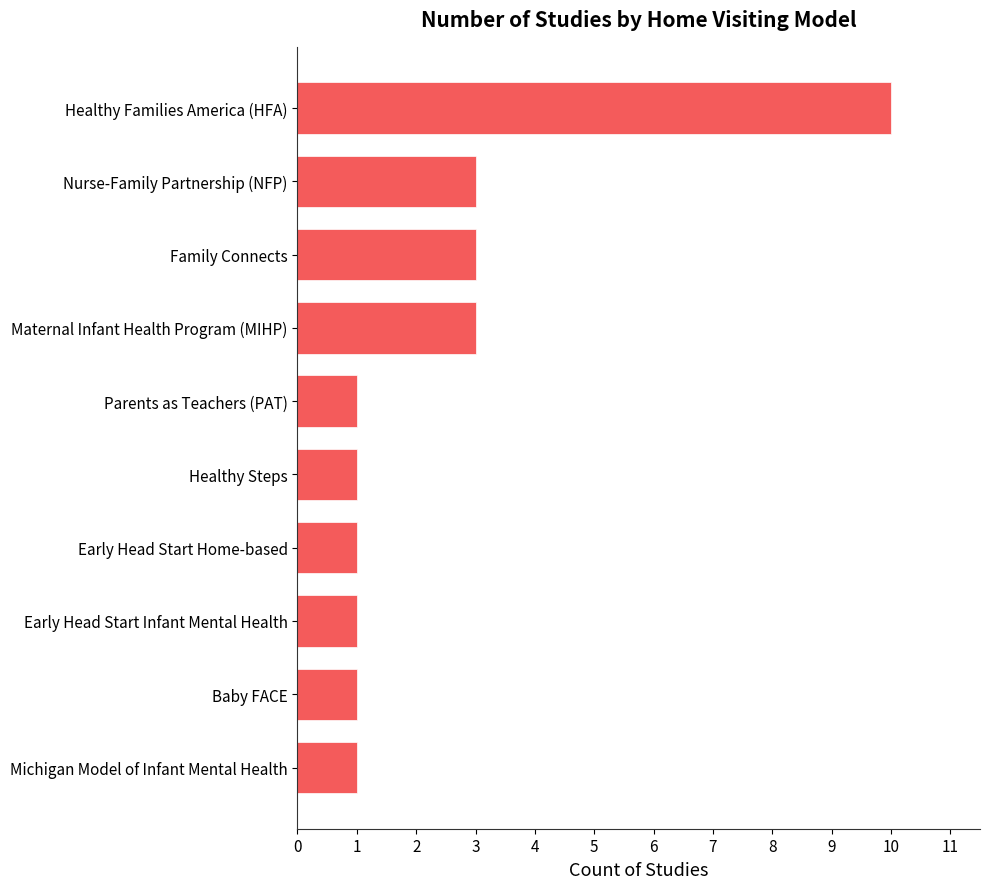

Reading bottom to top, list all the values displayed in this chart.

1	1	1	1	1	1	3	3	3	10